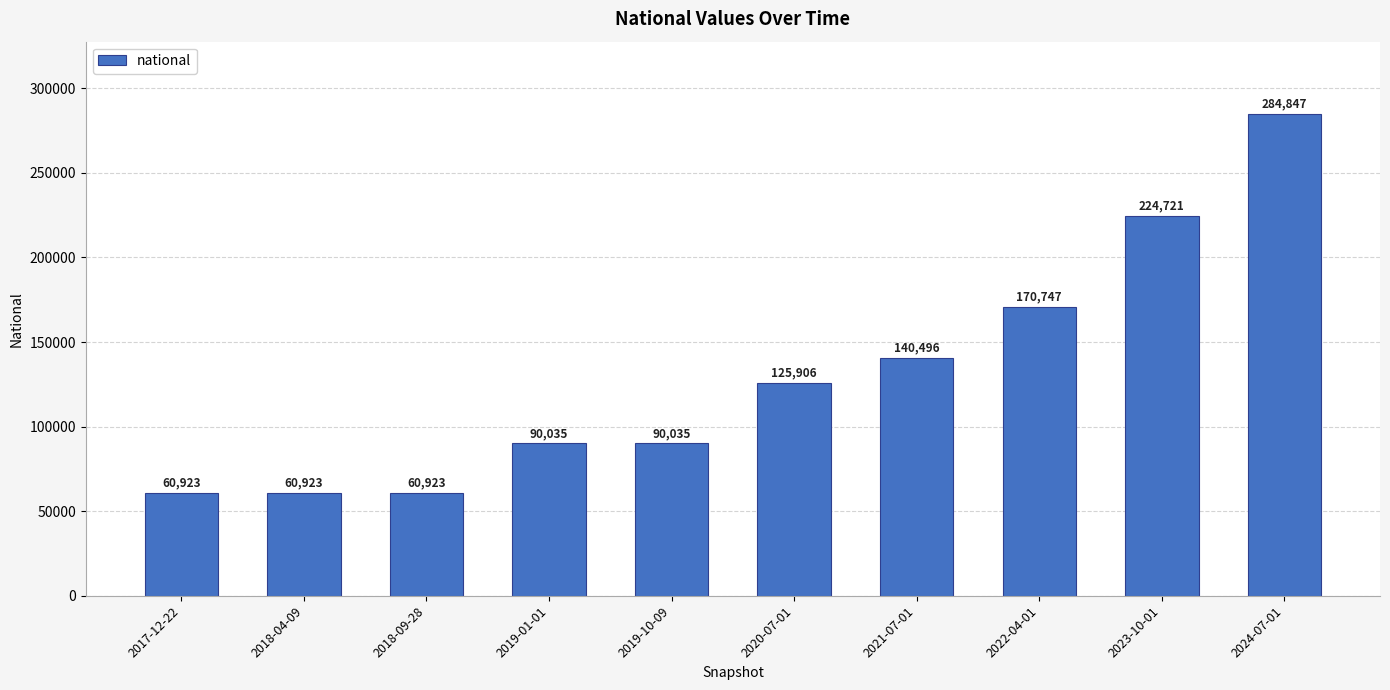

What is the greatest value displayed?

284847